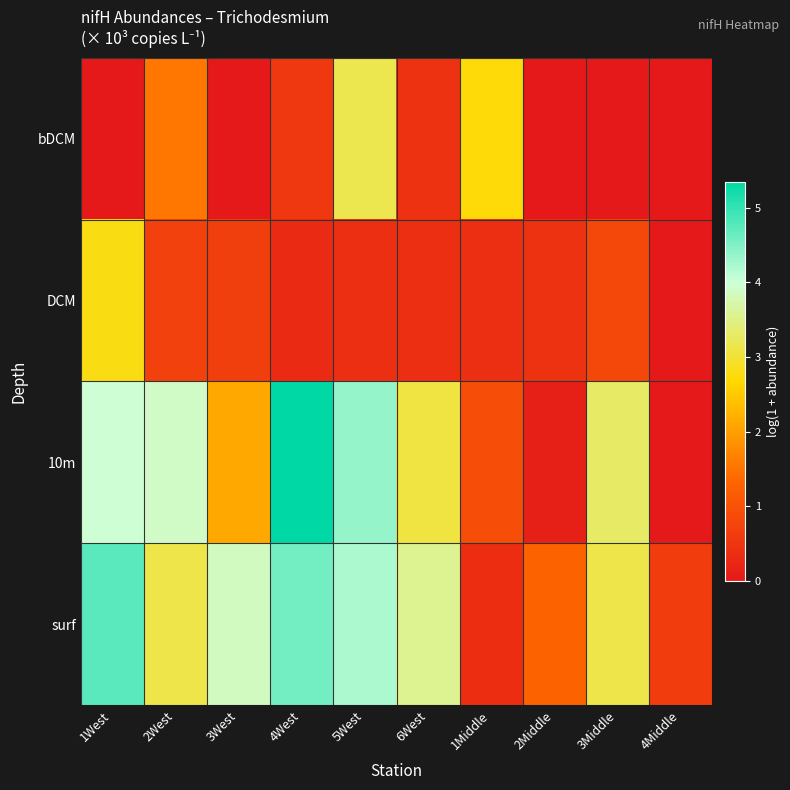

What is the total value across all series at 3Middle?

7.2